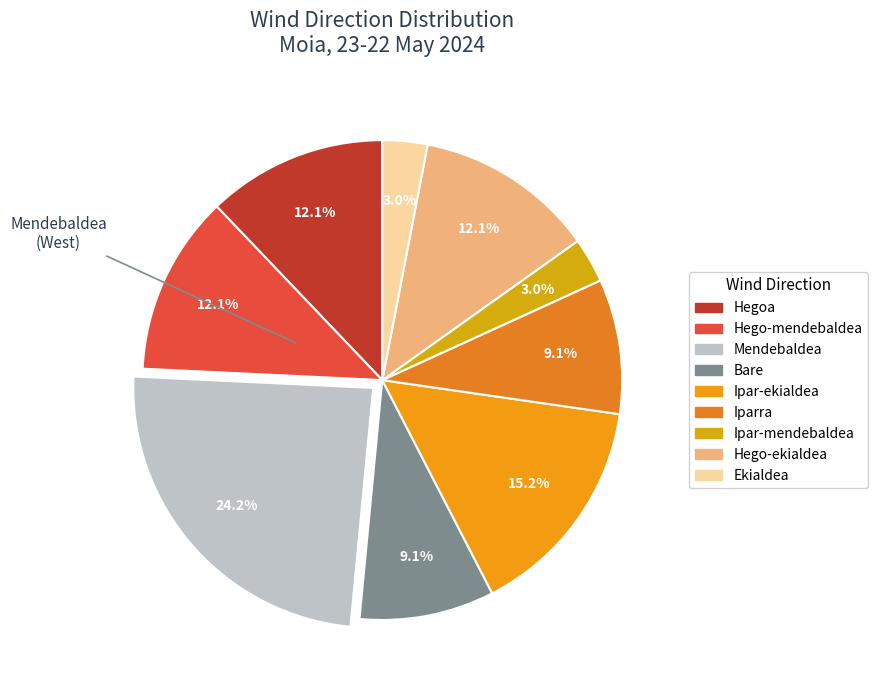

Which slice is the smallest?

Ipar-mendebaldea